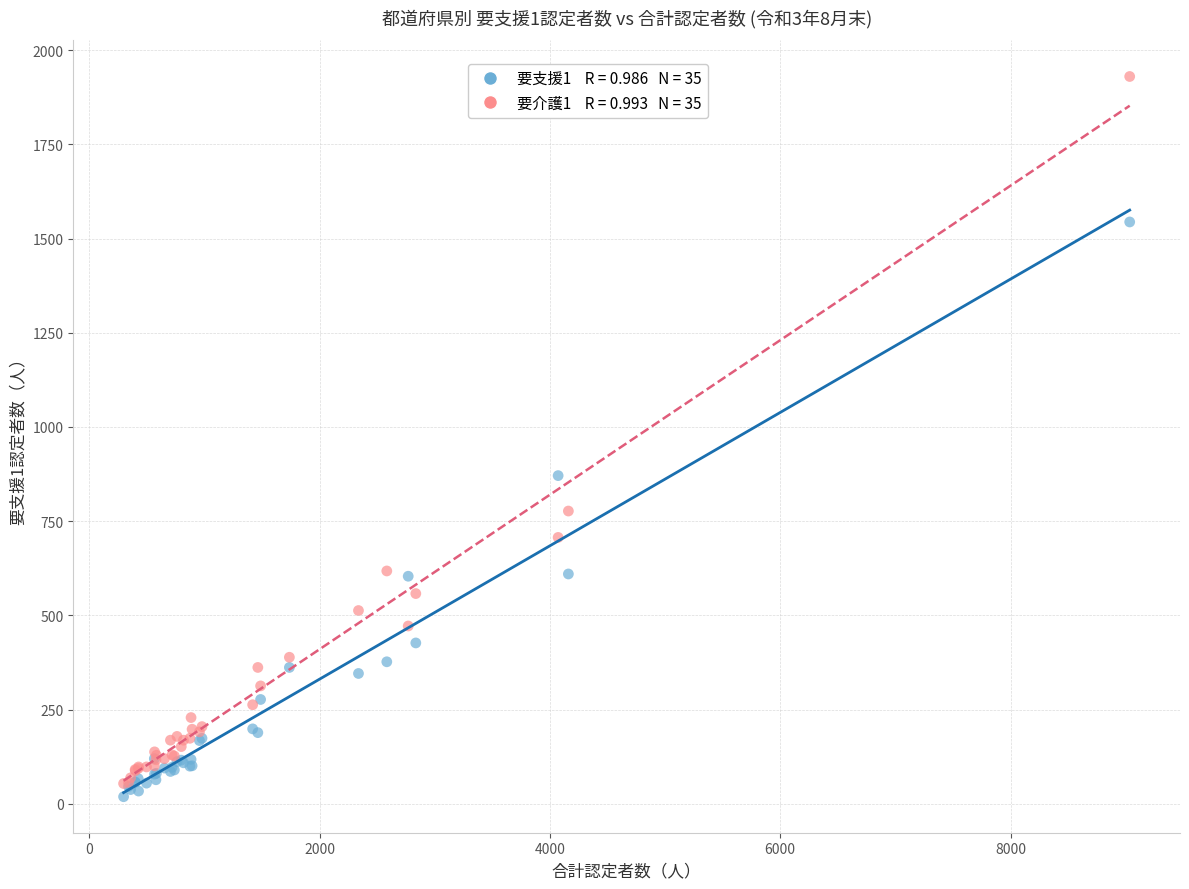

Across all series, what Y value is closest to 974?

871